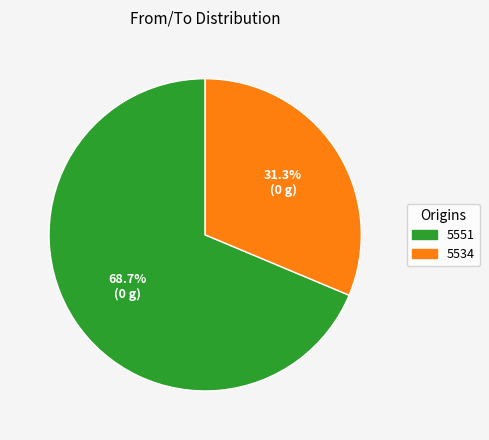

Is there a majority slice in this chart?

Yes